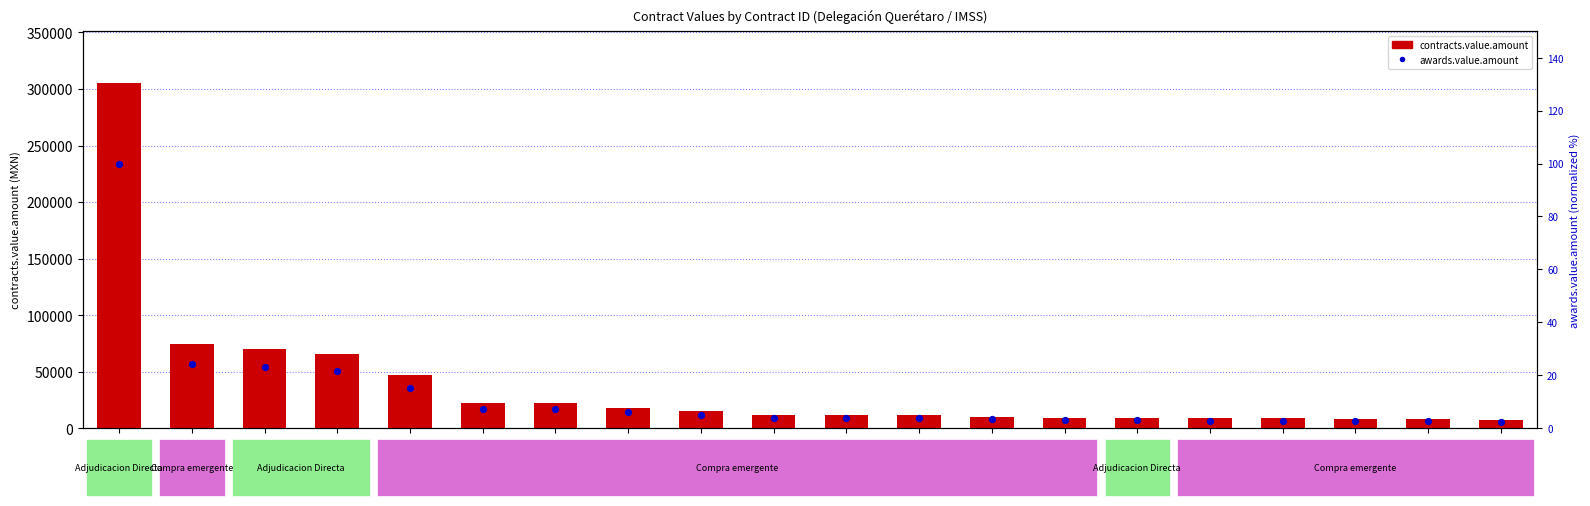

What is the total value across all series at 3511743?

22265.6